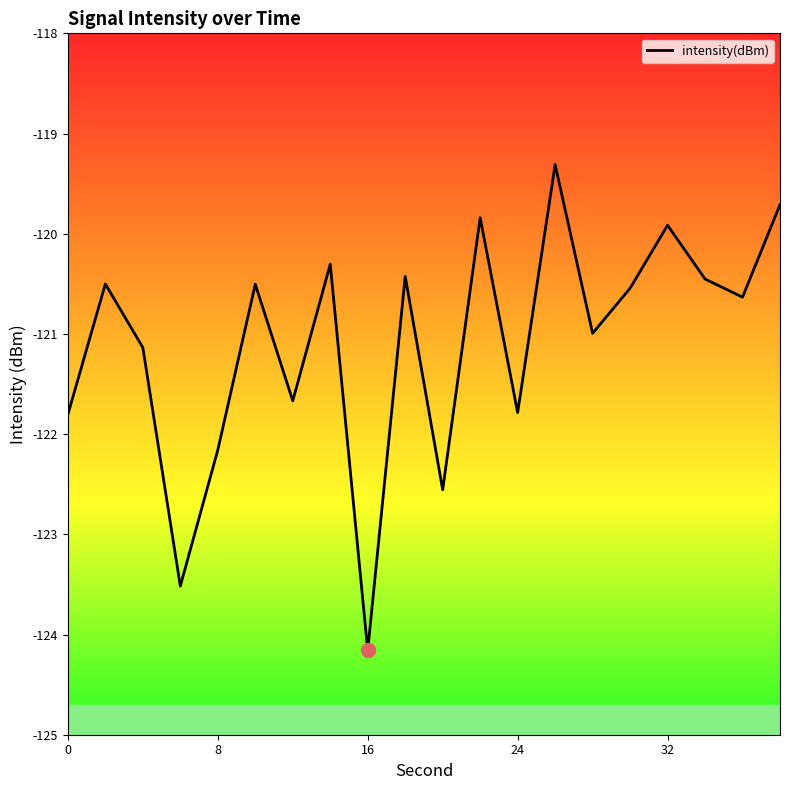

What is the smallest value displayed?

-124.2